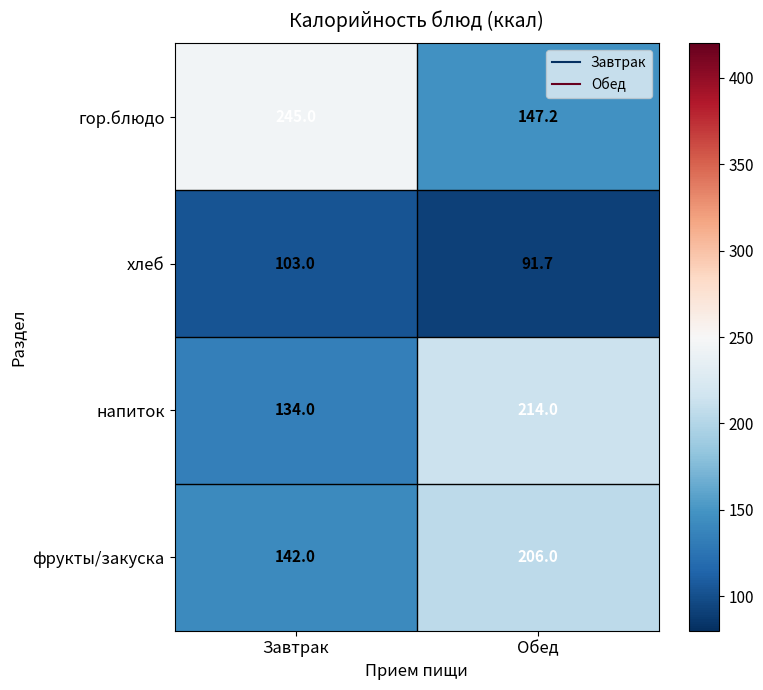

The хлеб series shows 153.2 at Завтрак. True or false?

False